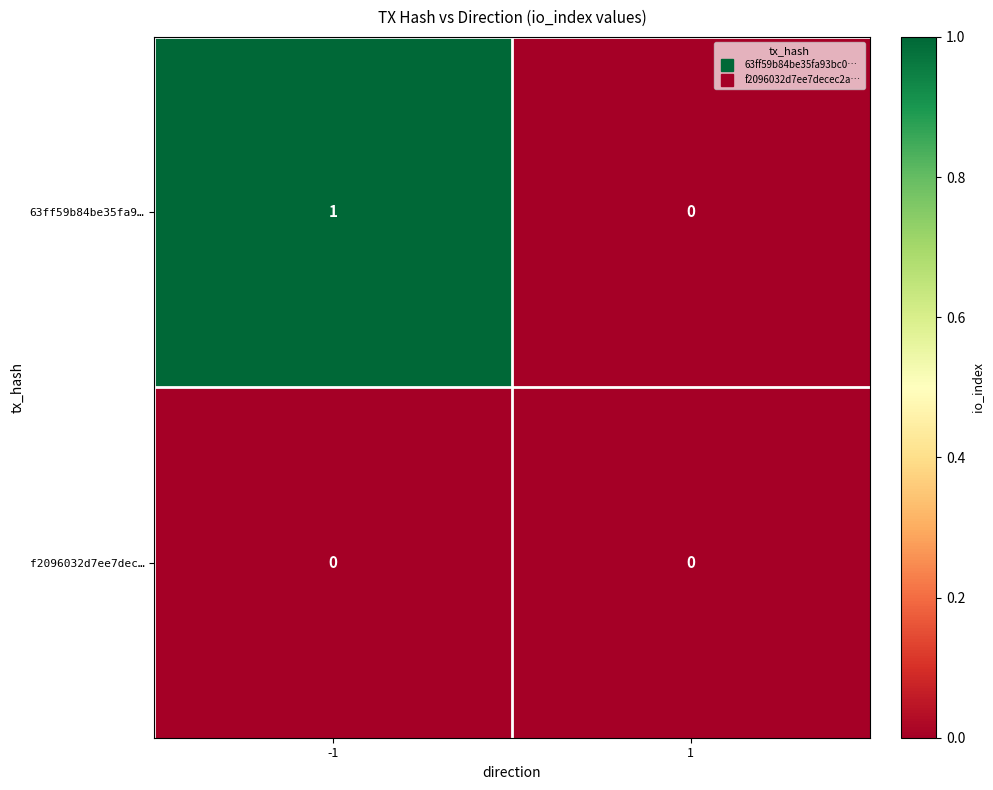

At which category is the sum across all series the highest?

-1